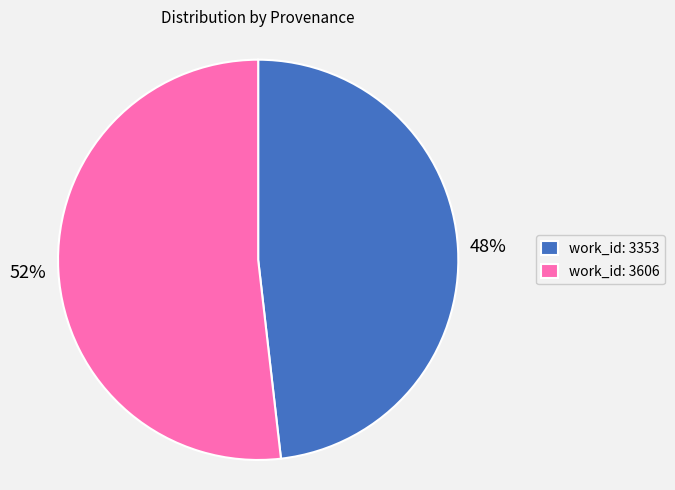

To the nearest percent, what is the combined percentage of work_id: 3353 and work_id: 3606?

100%